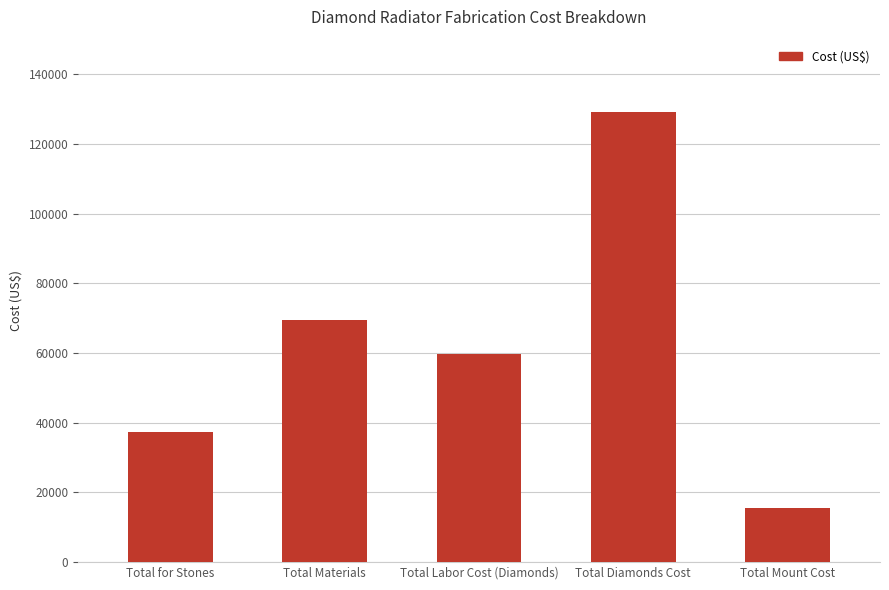

What is the maximum value shown in the chart?

129200